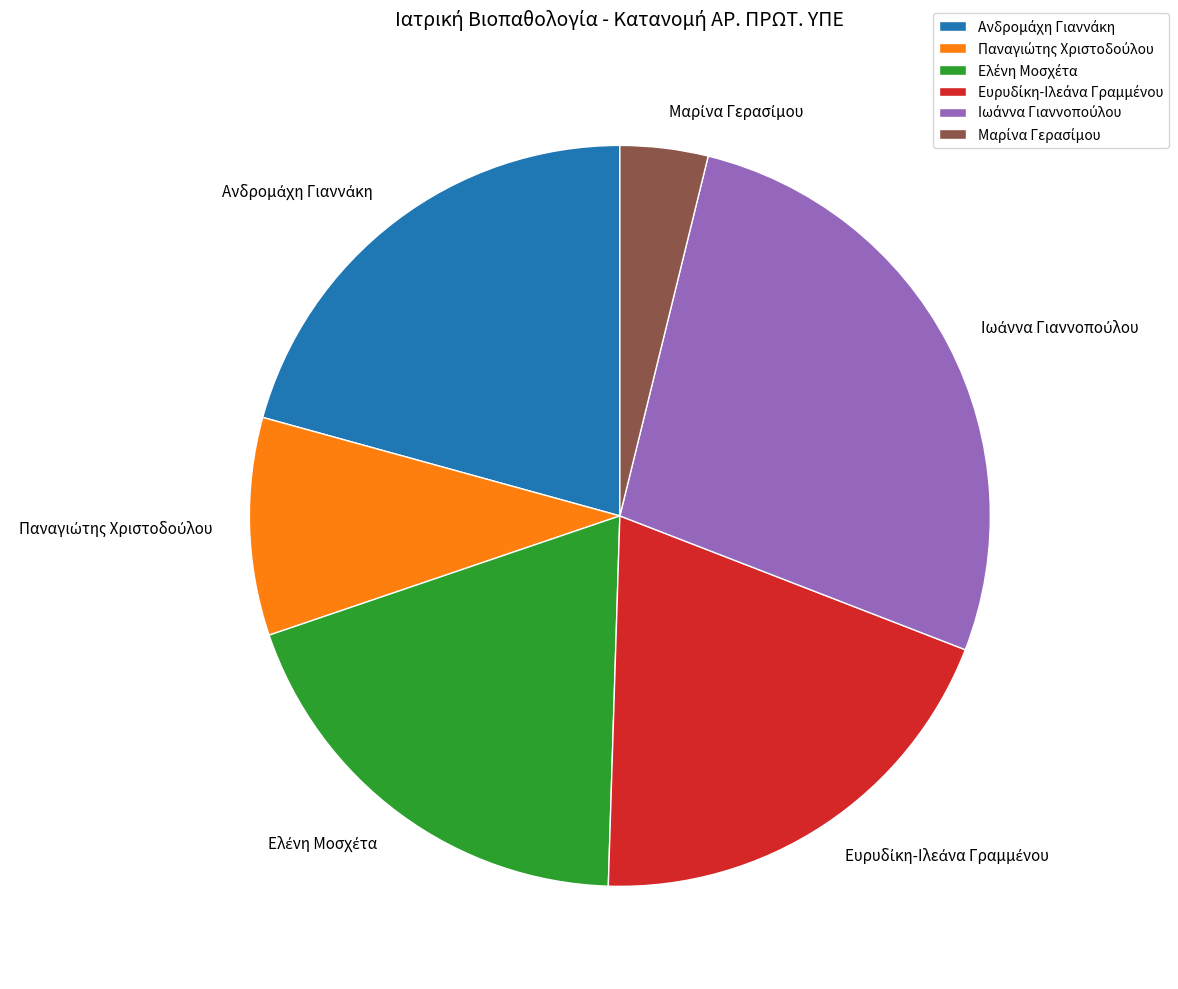

Does any single category account for the majority?

No